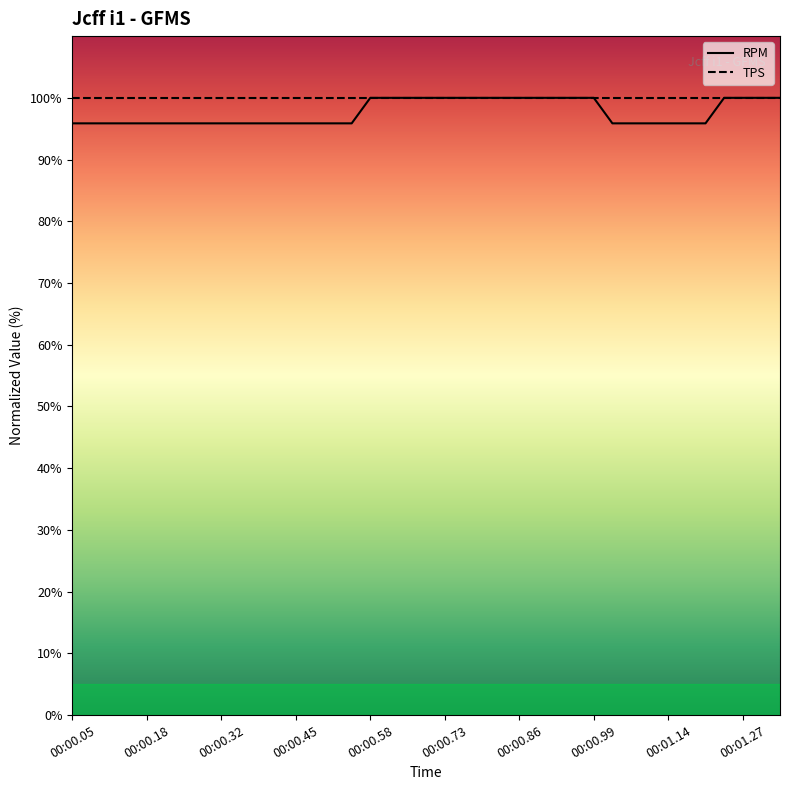

True or false: TPS and RPM intersect in this chart.

False